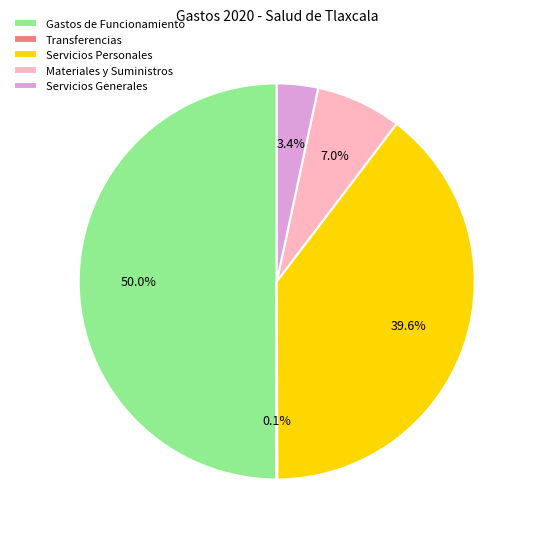

Between Materiales y Suministros and Servicios Generales, which is larger?

Materiales y Suministros